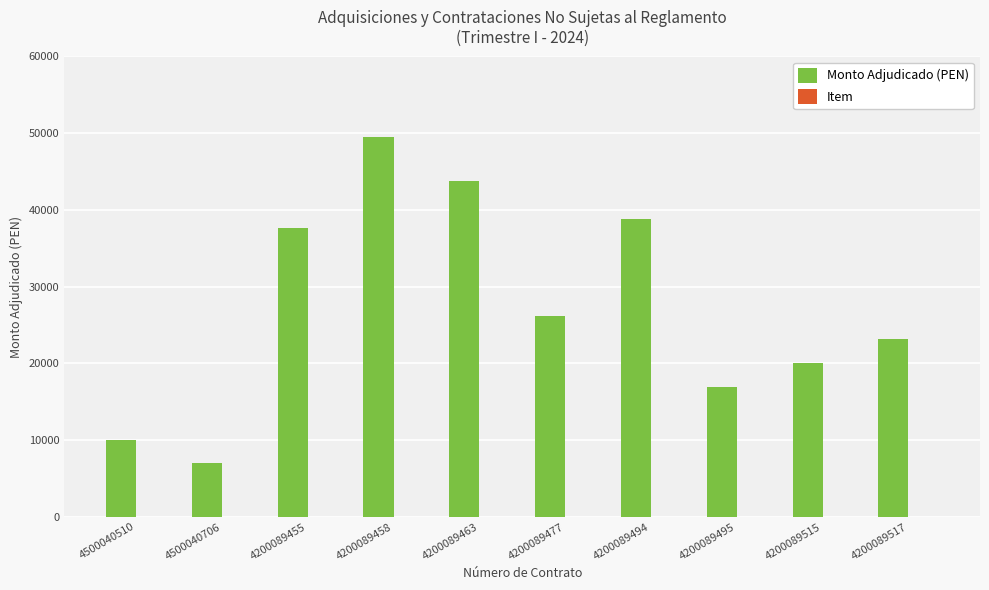

At which label is Monto Adjudicado (PEN) closest to 28216?

4200089477